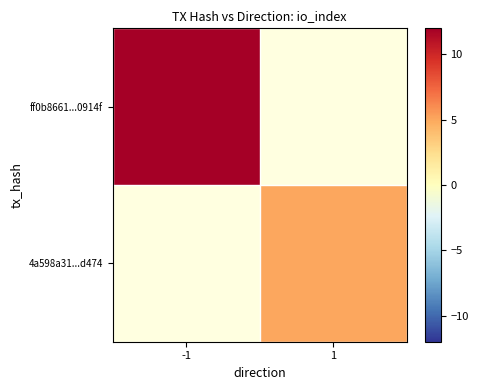

Rank the series by their maximum value, from lowest to highest.

ff0b8661...0914f, 4a598a31...d474